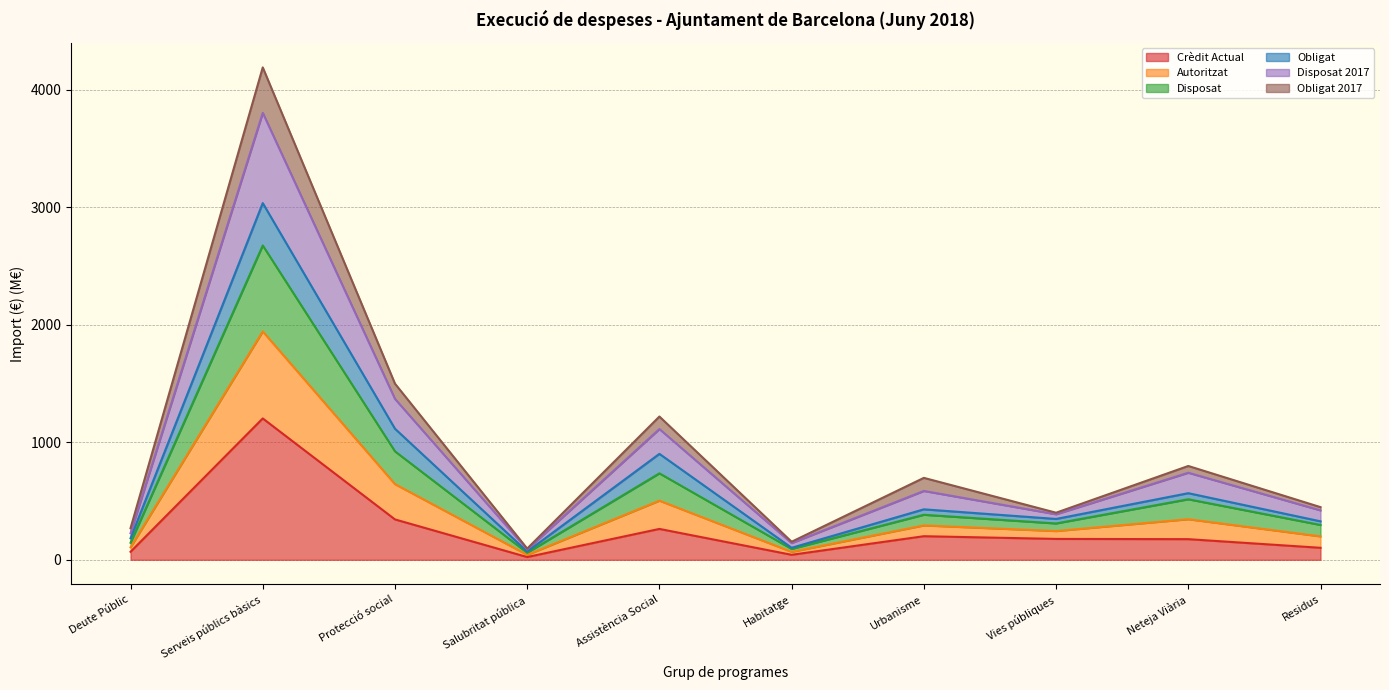

What is the label of the 2nd point from the left?

Serveis públics bàsics